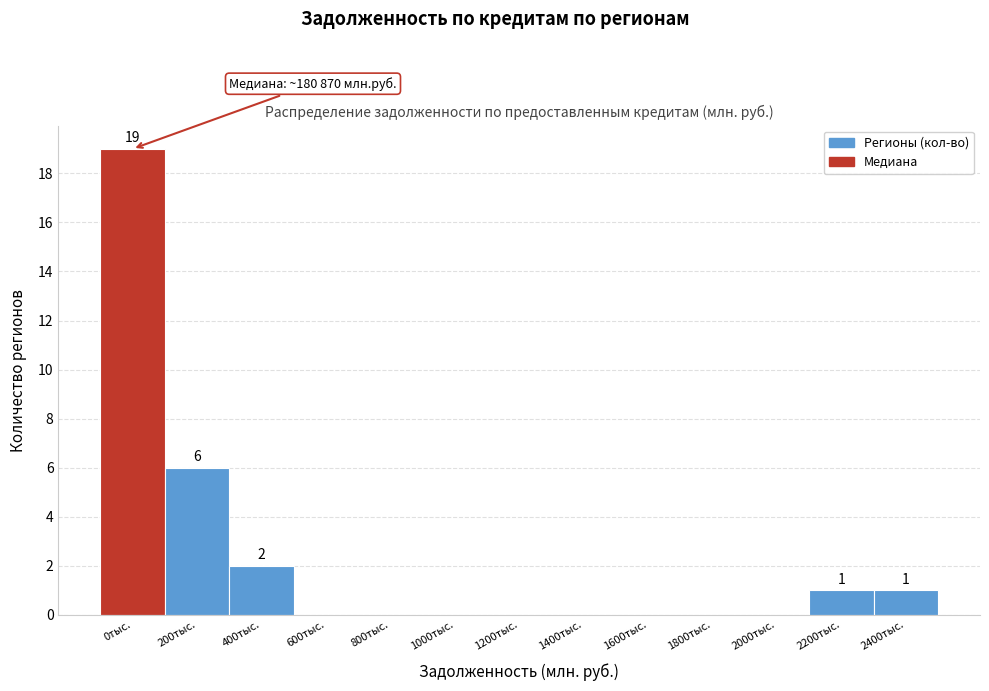

Reading right to left, extract all data points from this chart.

2400тыс.=1	2200тыс.=1	2000тыс.=0	1800тыс.=0	1600тыс.=0	1400тыс.=0	1200тыс.=0	1000тыс.=0	800тыс.=0	600тыс.=0	400тыс.=2	200тыс.=6	0тыс.=19